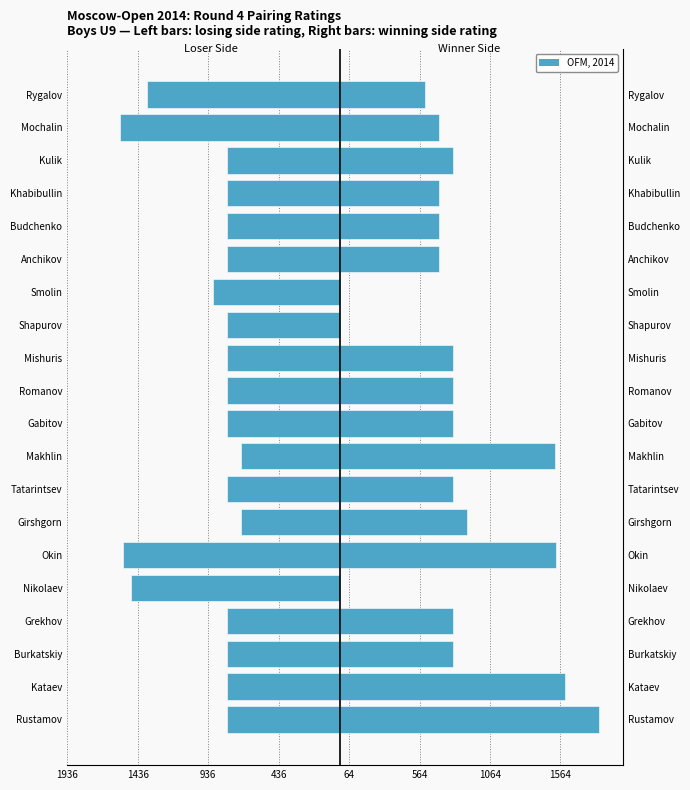

Is the value of Loser Side Rating at Tatarintsev greater than the value of Winner Side Rating at Okin?

No